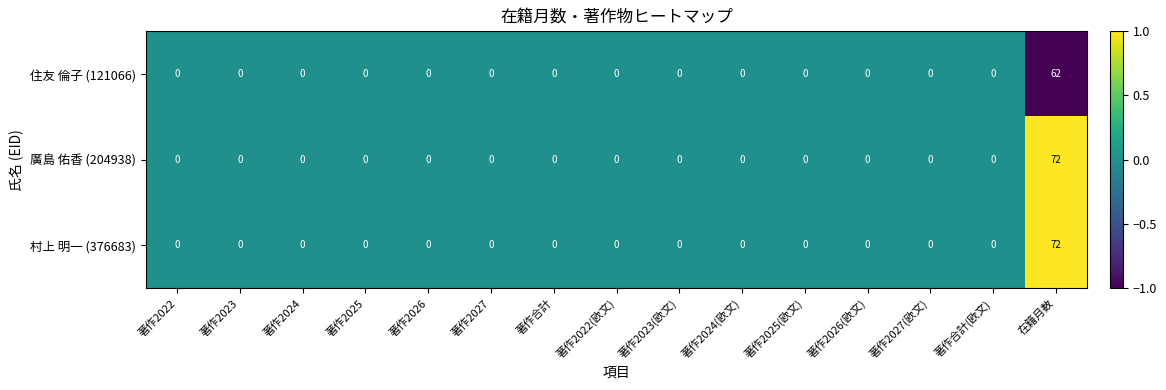

True or false: 村上 明一 (376683) has a value of 24 at 著作2023.

False